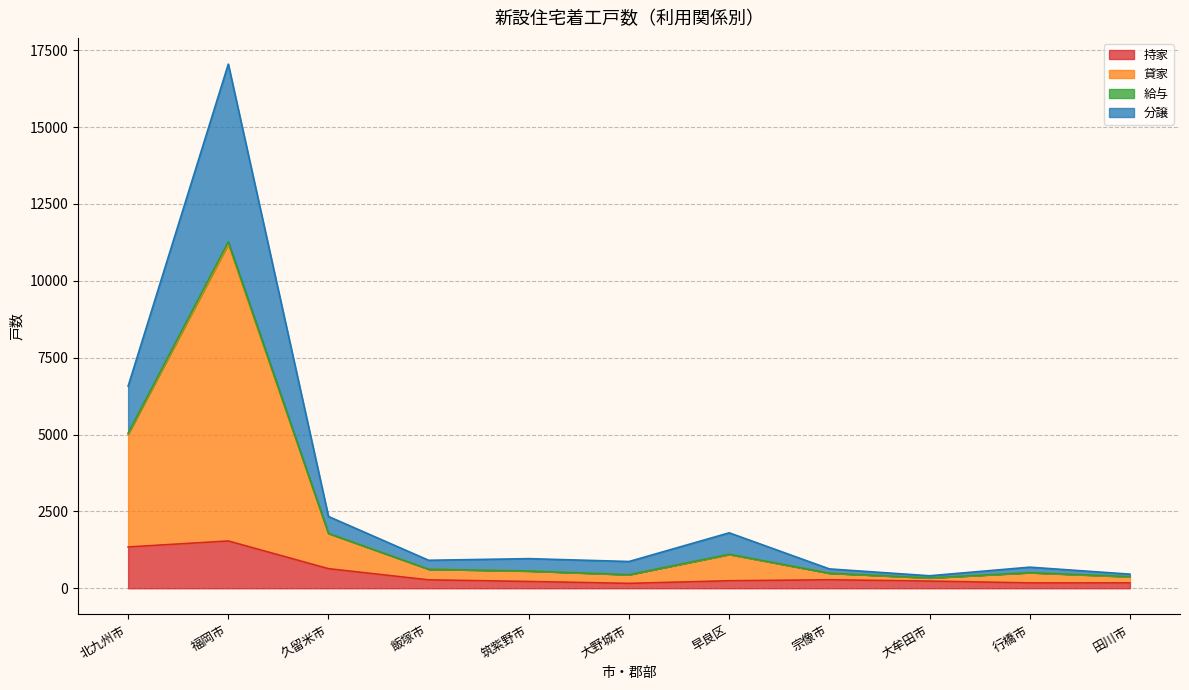

Which series has the widest spread of values?

貸家